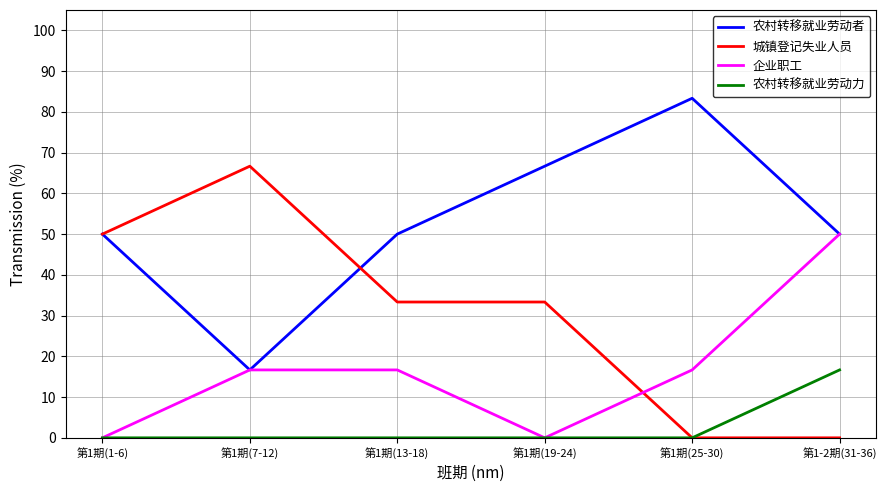

List the series in order of their peak value, highest first.

农村转移就业劳动者, 城镇登记失业人员, 企业职工, 农村转移就业劳动力